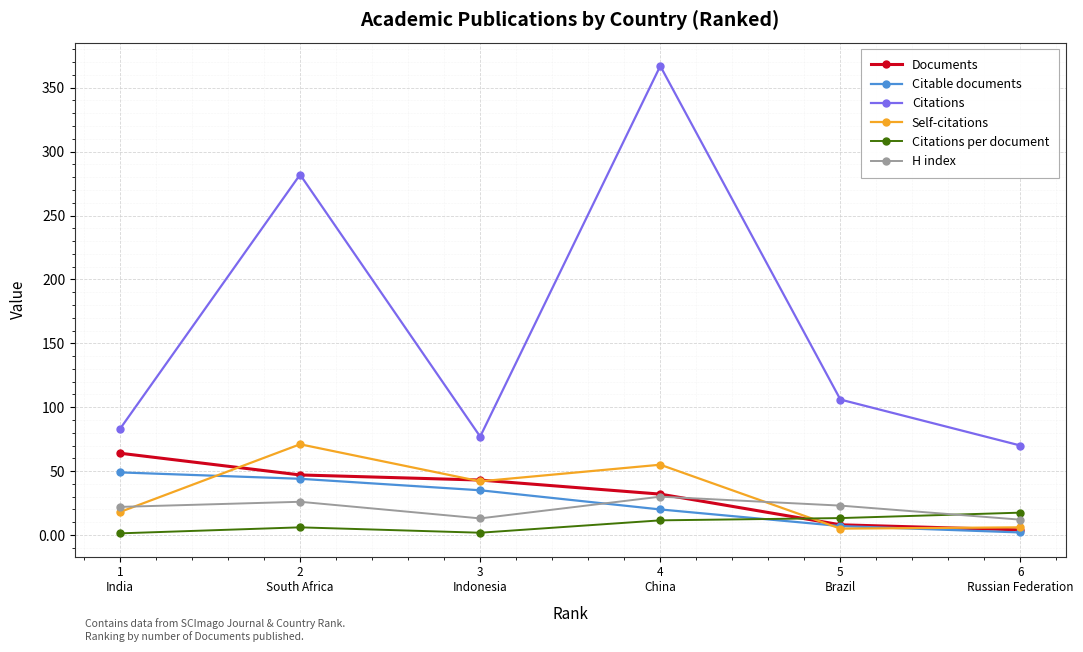

Which series has the largest total across all categories?

Citations